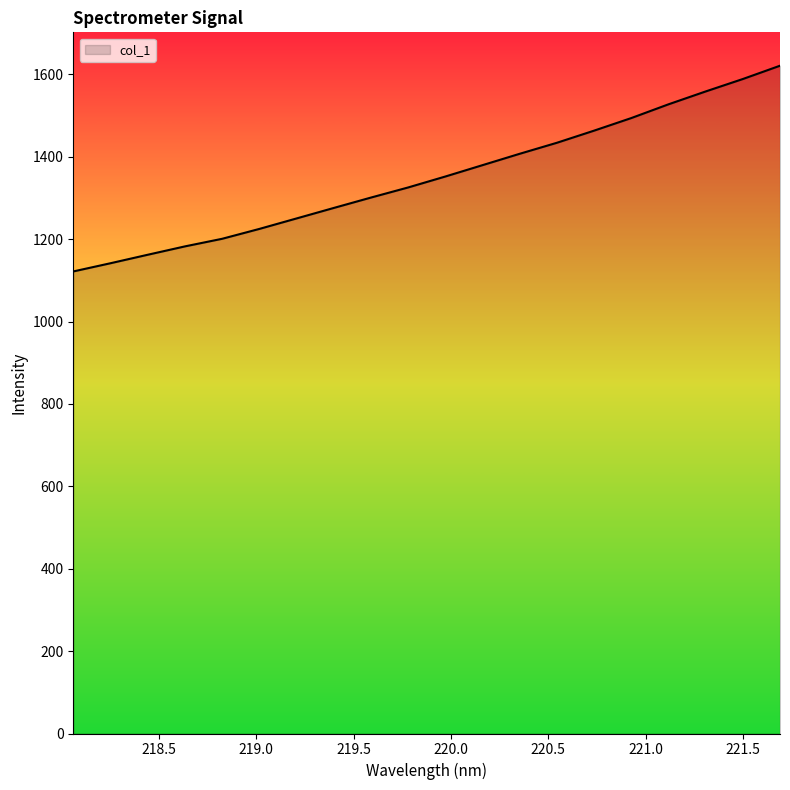

Count the number of categories in the chart.

20